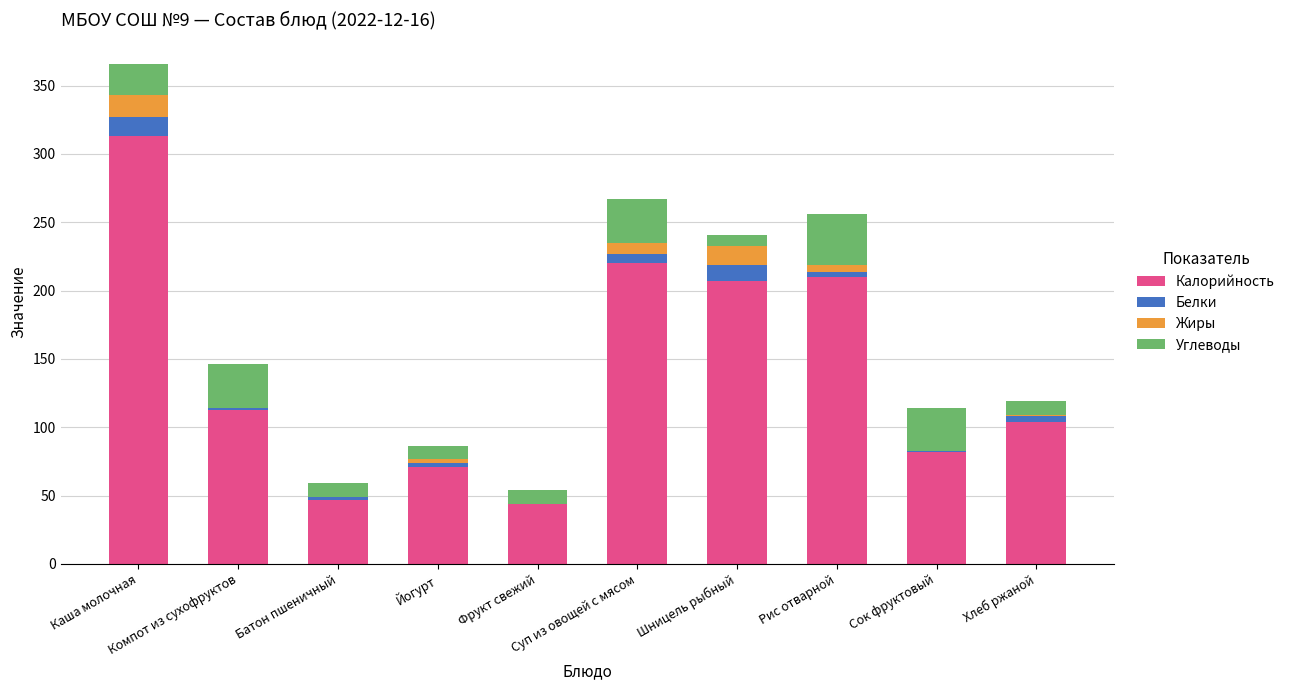

What is the sum of all Калорийность values?

1411